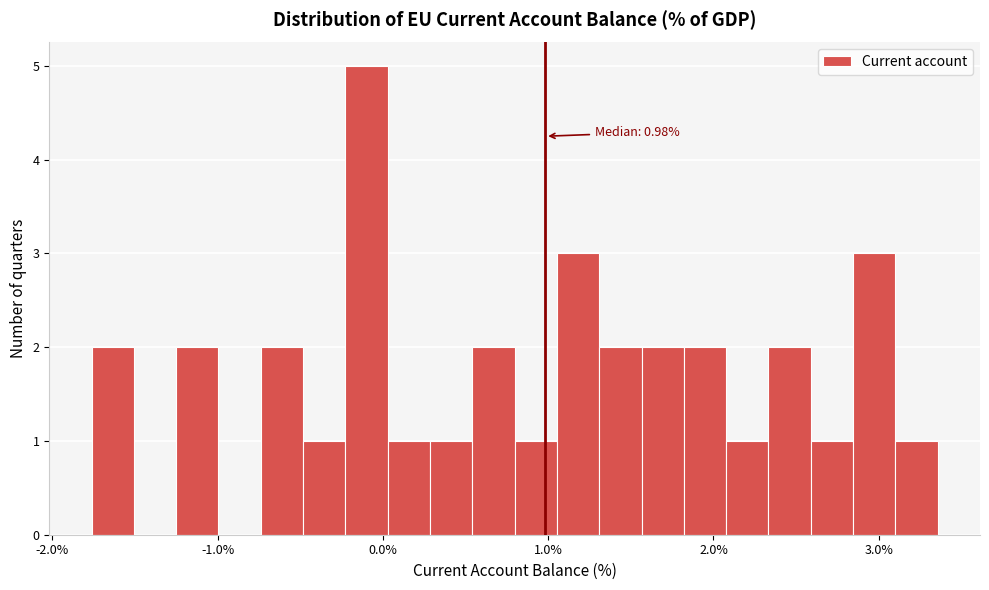

Around what value on the x-axis is the tallest bar? Give the approximate position of its centre, as read against the axis.

-0.1